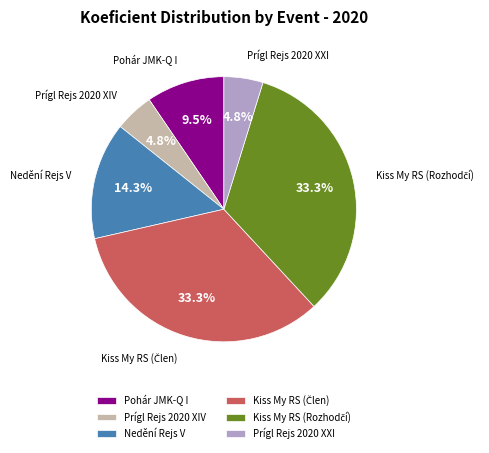

What percentage is NOT represented by Pohár JMK-Q I?

90.5%